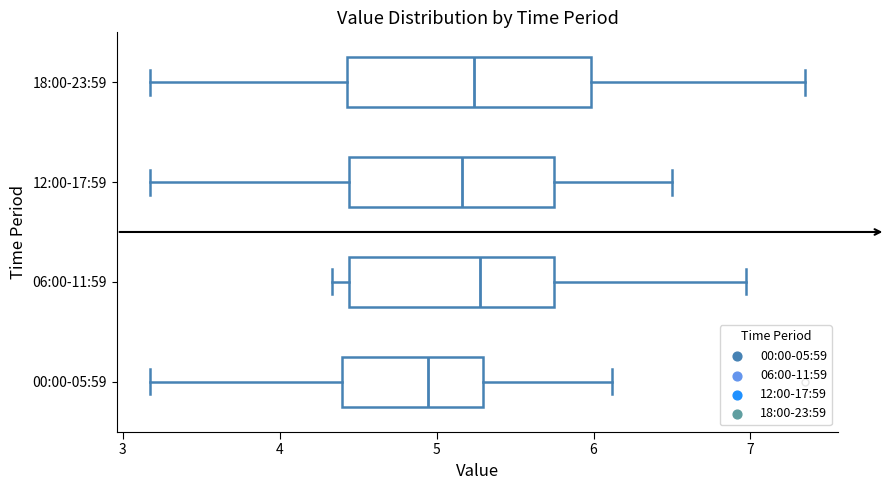

Where does the median line of the box for 00:00-05:59 sit on the x-axis? The values are not printed on the chart, so give them approximately, as read against the axis.

4.9